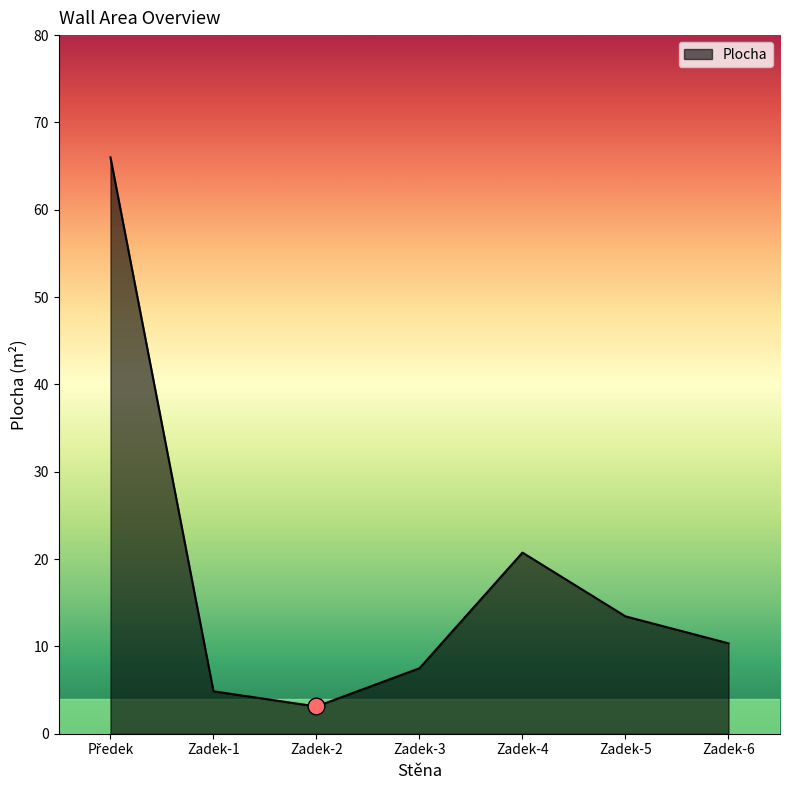

What is the ratio of the value at Zadek-1 to the value at Zadek-6?

0.5